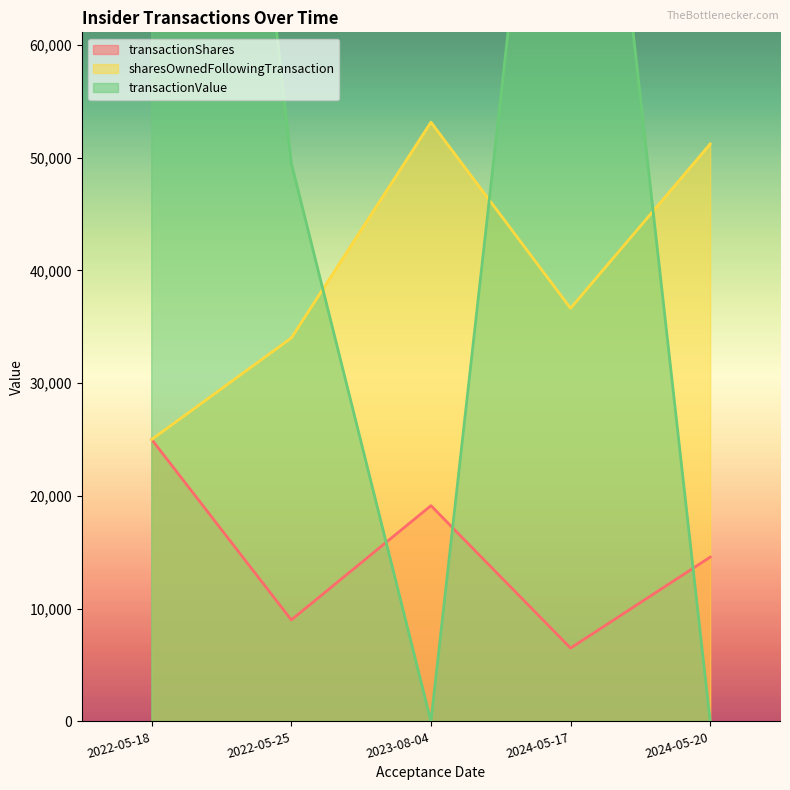

Reading left to right, extract all data points from this chart.

transactionShares: 2024-05-20=14570	2024-05-17=6500	2023-08-04=19131	2022-05-25=9000	2022-05-18=25000
sharesOwnedFollowingTransaction: 2024-05-20=51201	2024-05-17=36631	2023-08-04=53131	2022-05-25=34000	2022-05-18=25000
transactionValue: 2024-05-20=0	2024-05-17=110695	2023-08-04=0	2022-05-25=49500	2022-05-18=160000